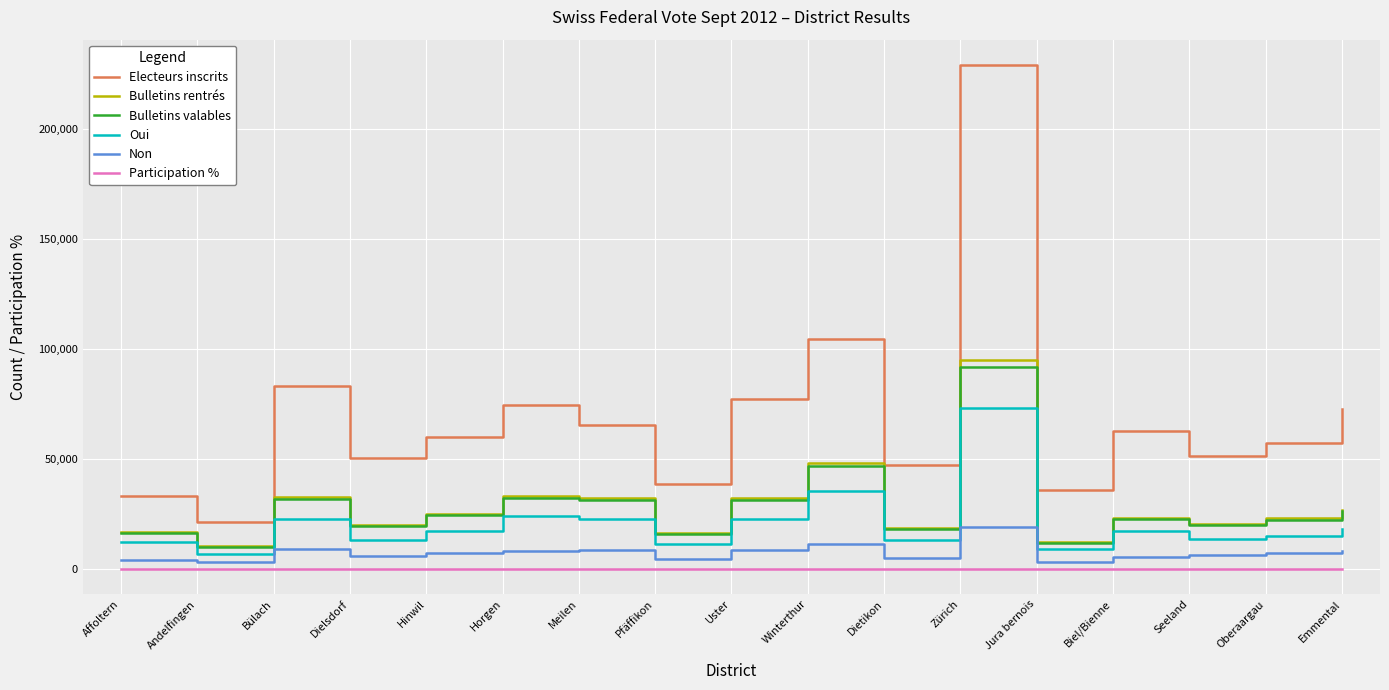

What is the difference between the maximum and minimum values in the Oui series?

66333.0